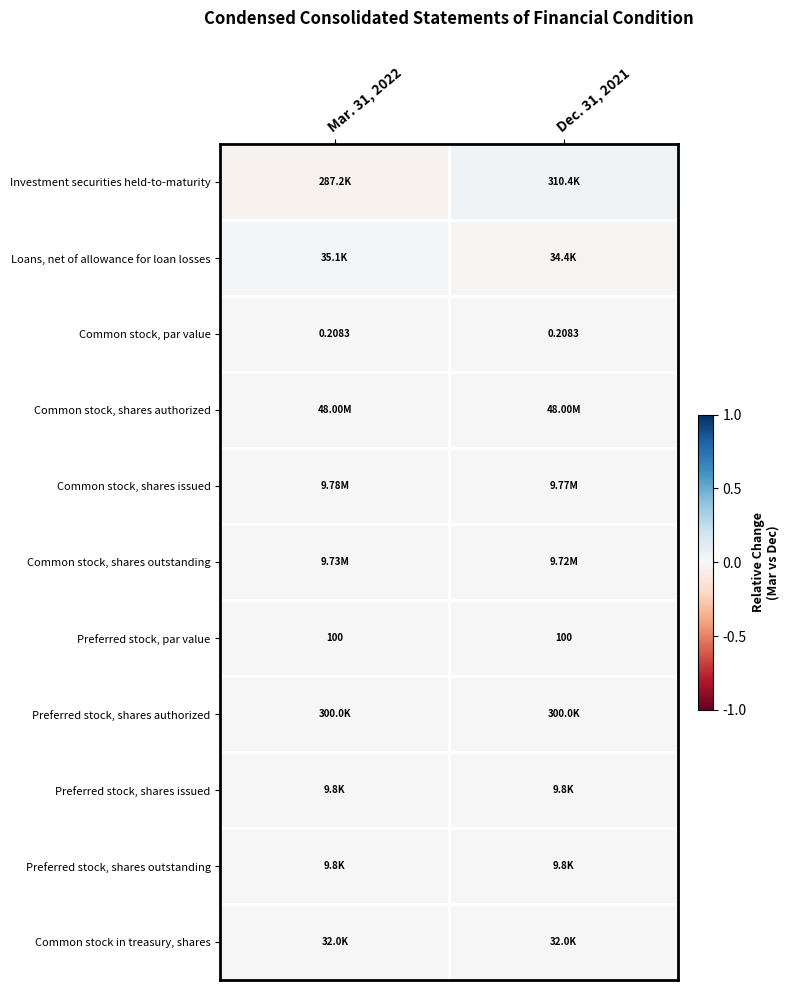

How many series are shown in this chart?

11